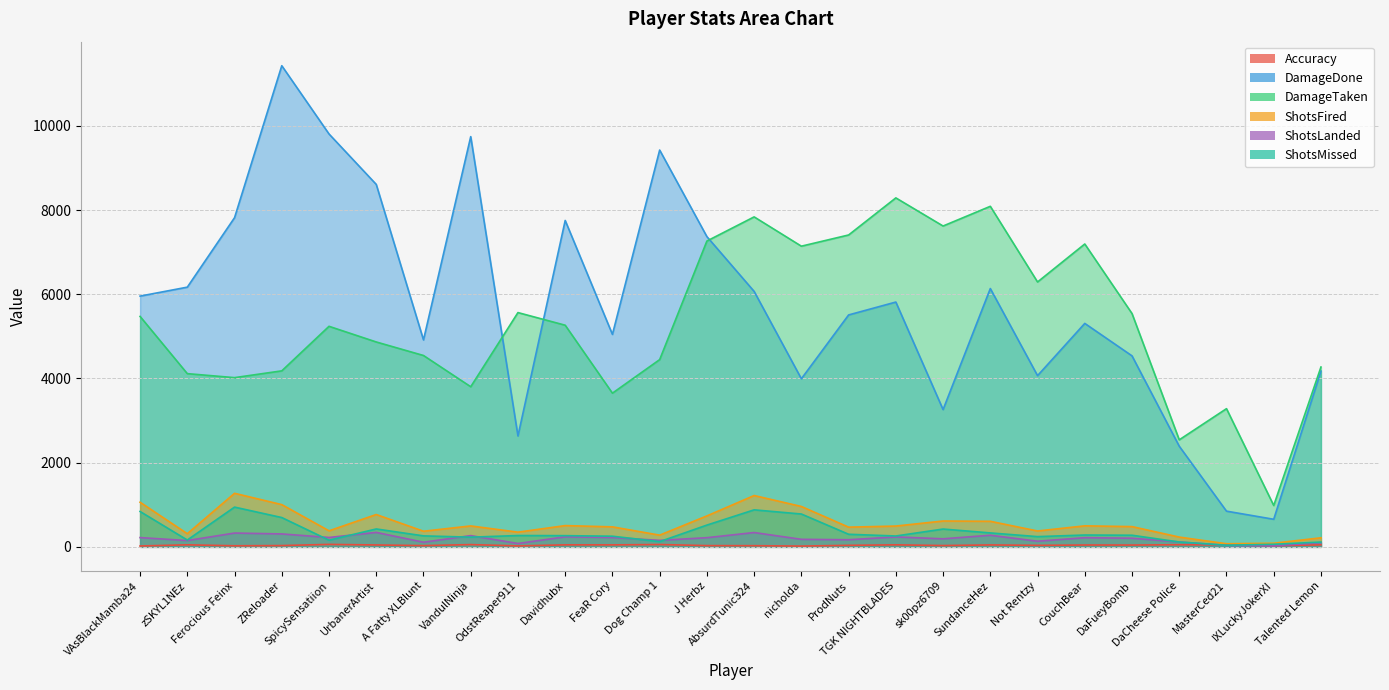

True or false: ShotsMissed and DamageDone intersect in this chart.

False